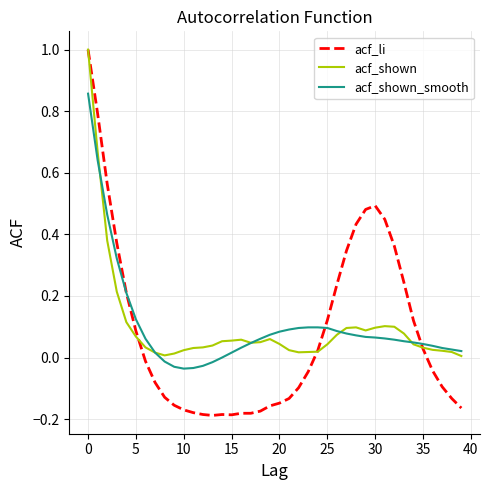

Which series has the widest spread of values?

acf_li